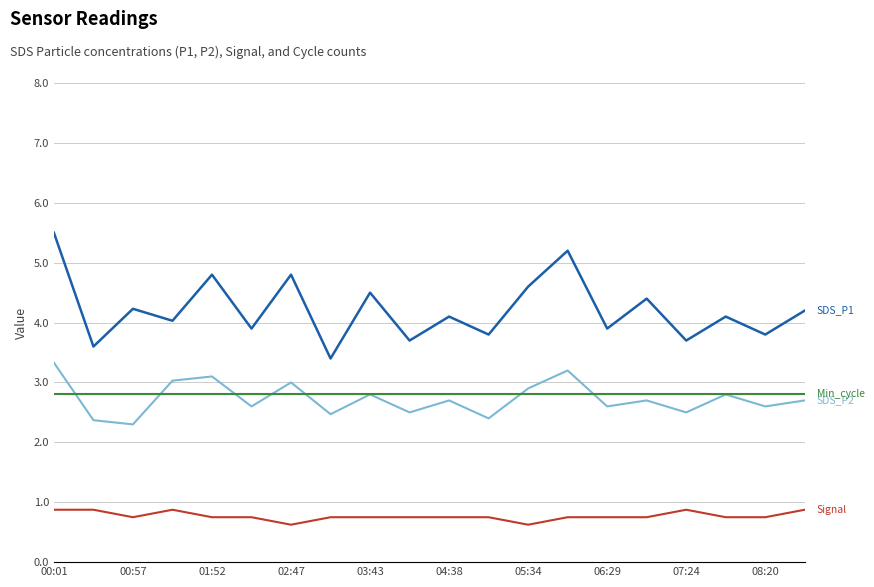

What is the greatest value displayed?

5.5